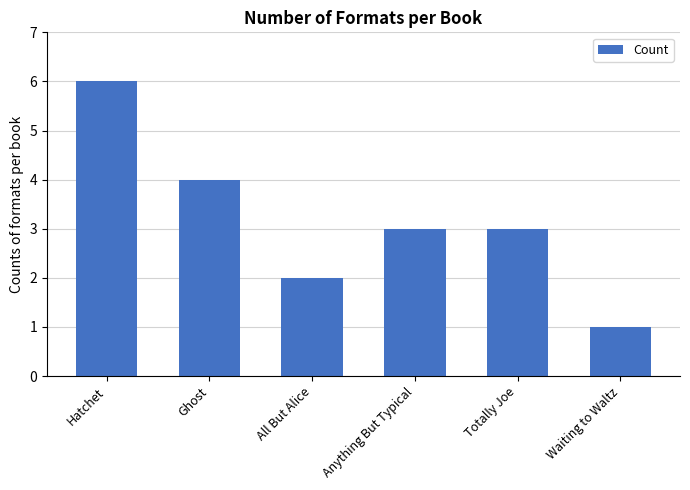

What is the difference between the second highest and second lowest values?

2